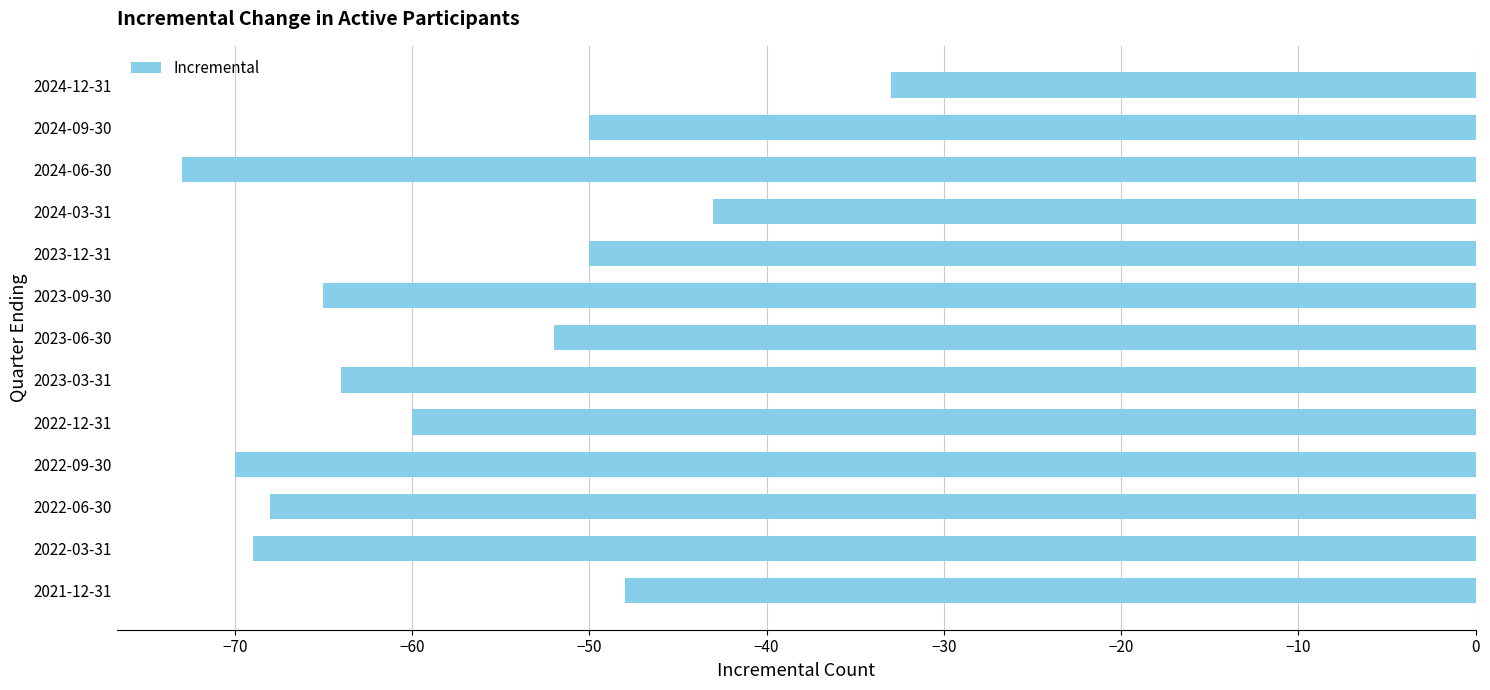

At which category does the chart reach its peak across all series?

2024-12-31